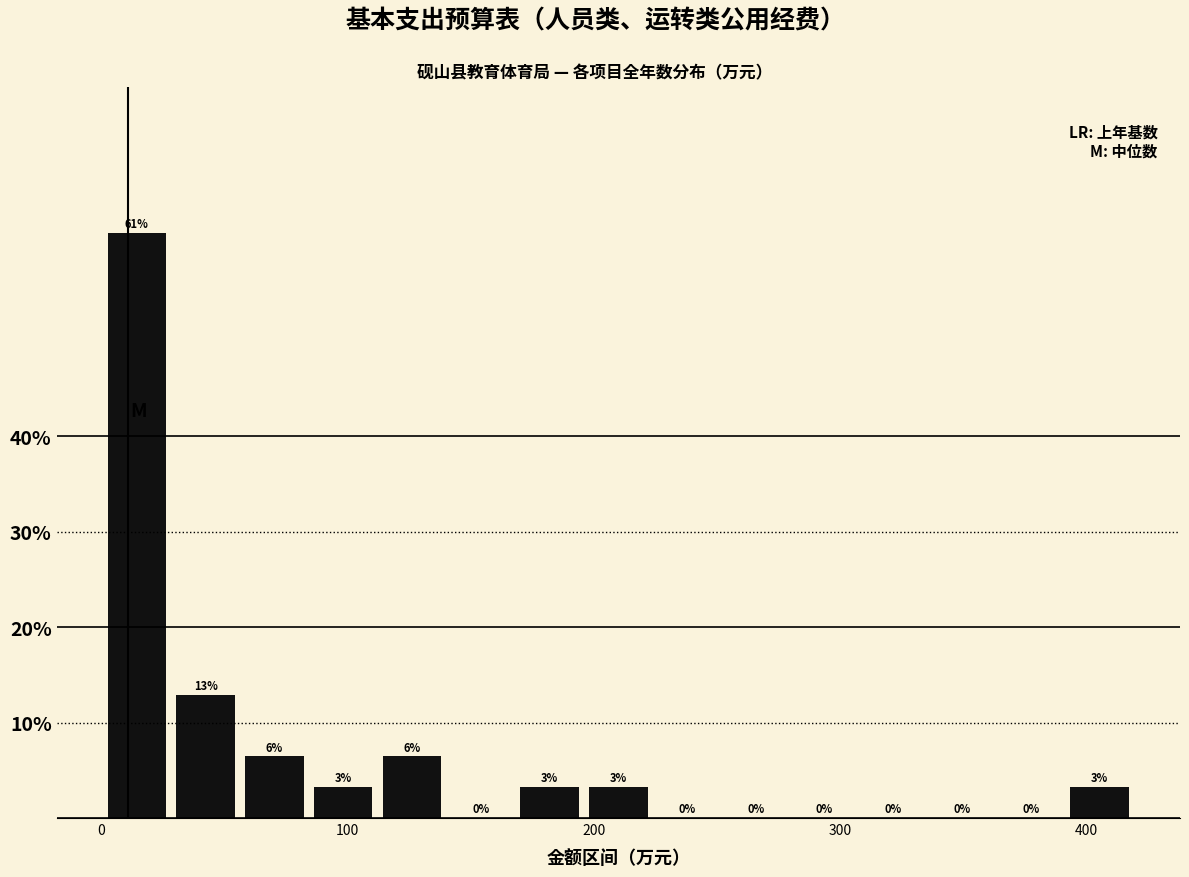

Read against the x-axis, roughly where is the centre of the tallest bar?

10